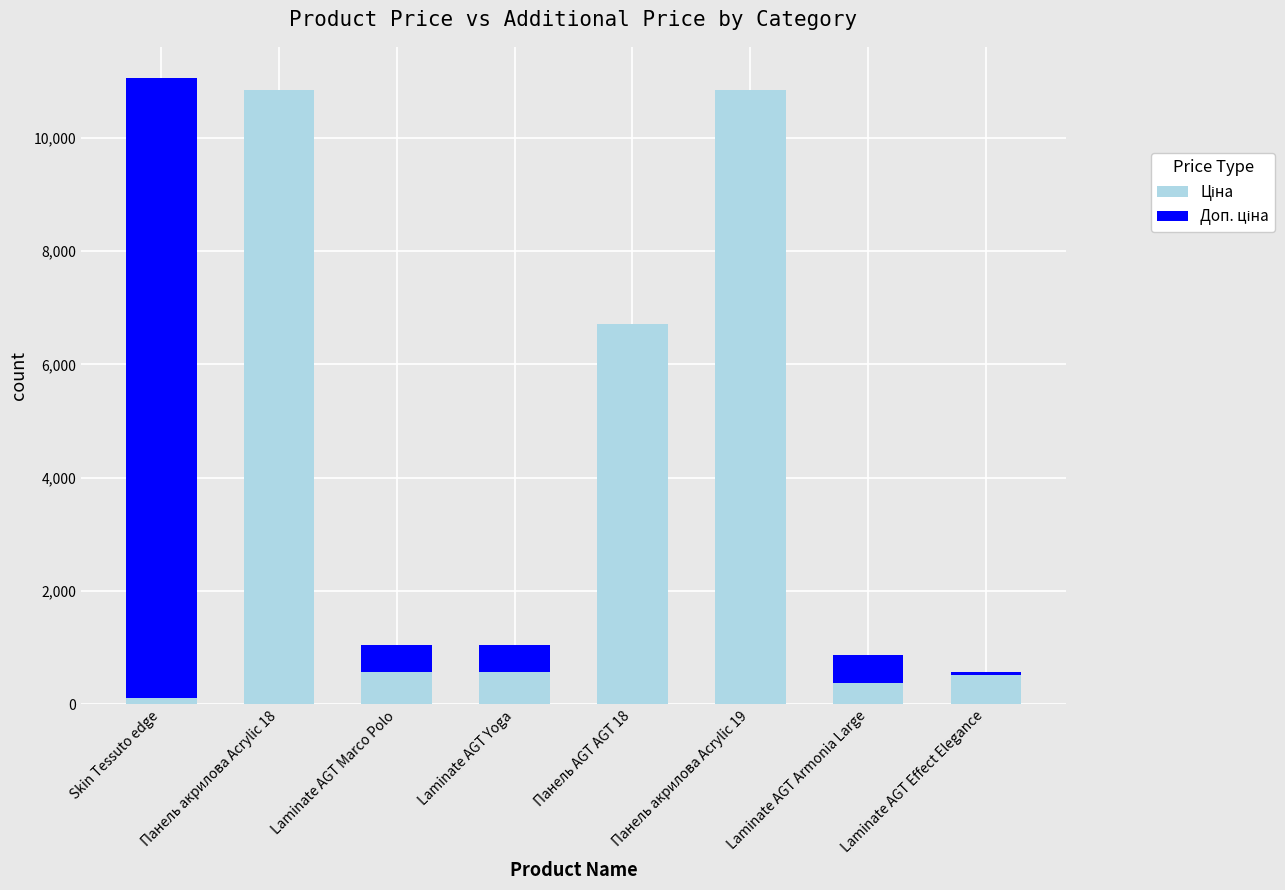

What is the total value across all series at Laminate AGT Yoga?

1048.0